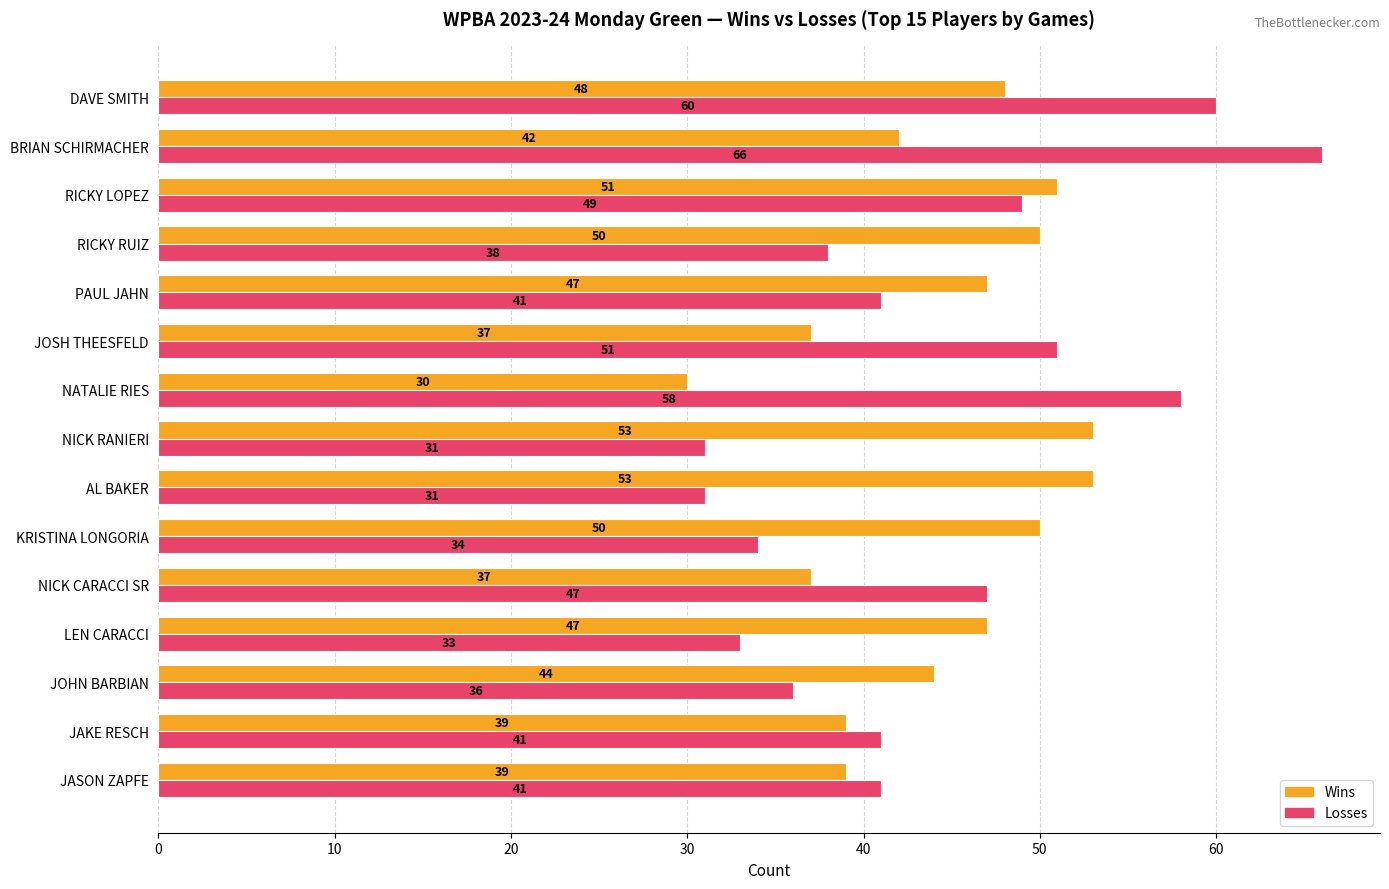

What is the difference between the maximum and minimum values in the Losses series?

35